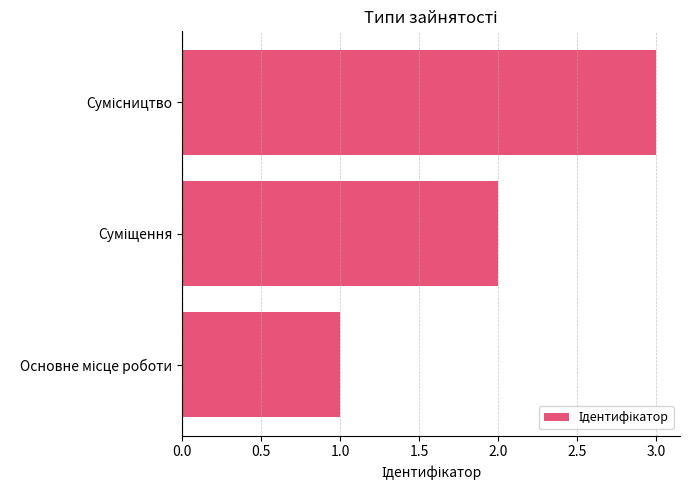

What is the sum of all values?

6